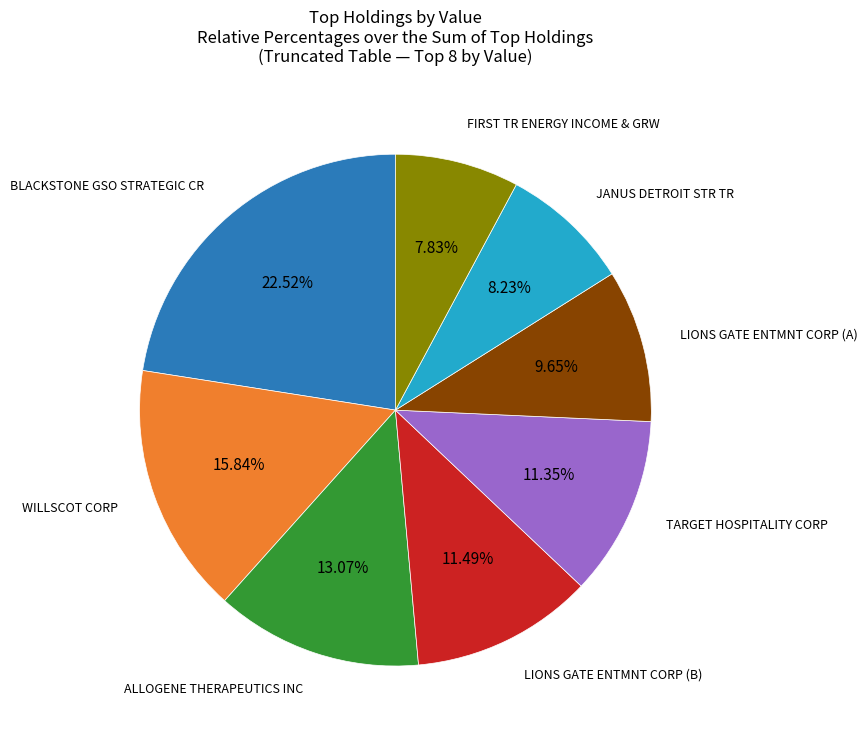

The BLACKSTONE GSO STRATEGIC CR slice represents 14% of the pie. True or false?

False